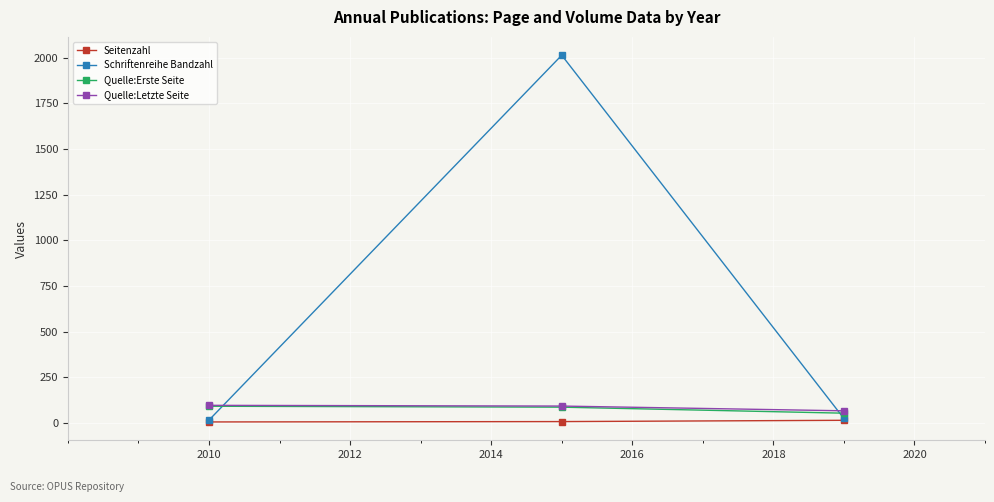

What is the minimum value shown in the chart?

5